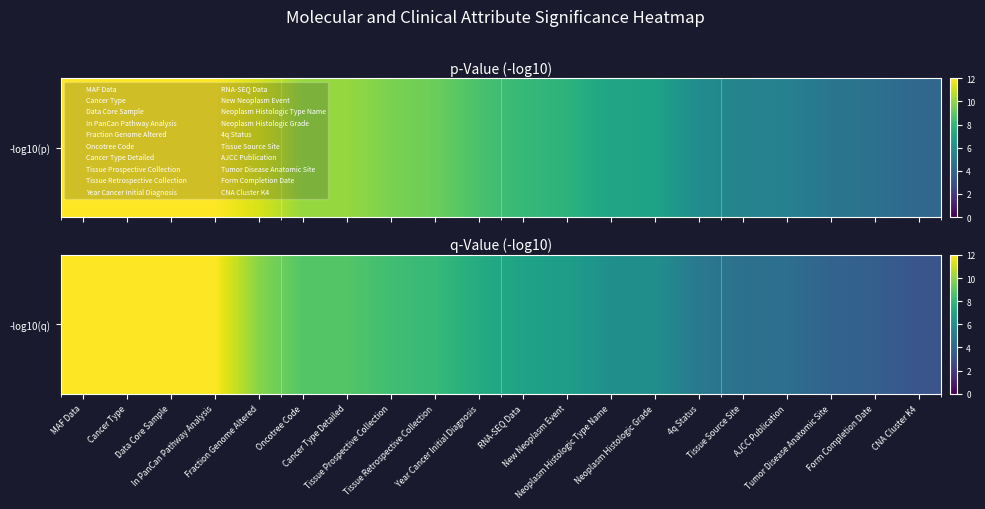

Read the value at 4q Status.

4.8